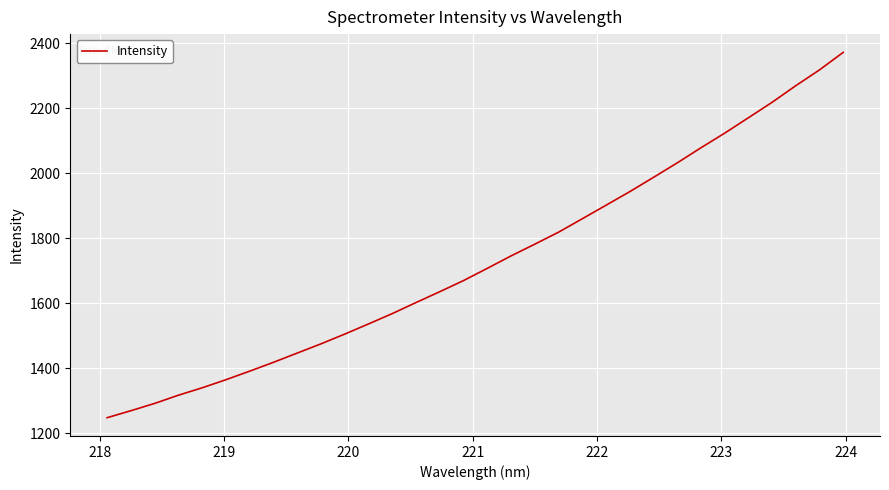

What is the difference between the maximum and minimum values?

1124.7